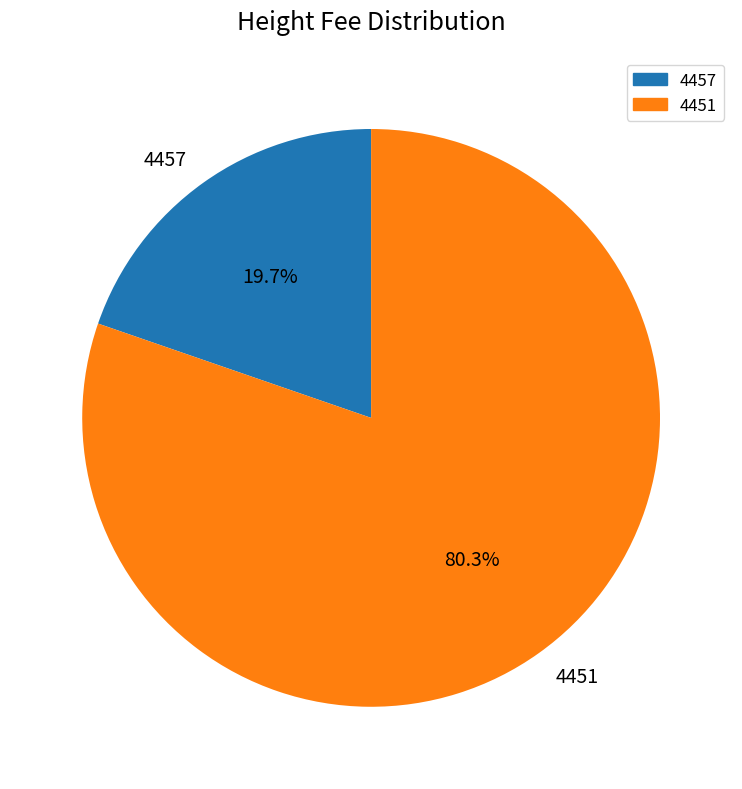

Approximately how many times larger is the value at 4451 compared to 4457?

4.1